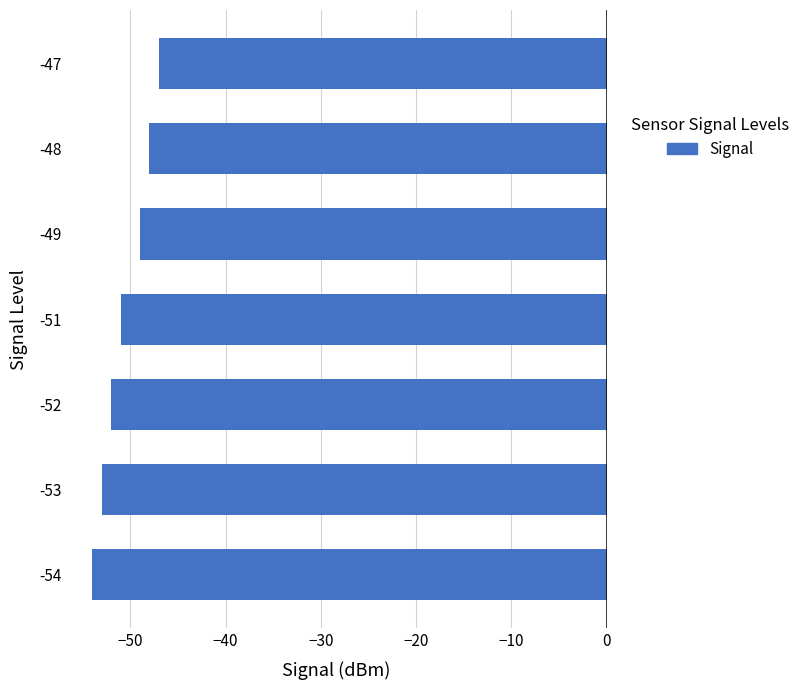

Reading bottom to top, transcribe all the data shown in this chart.

-54	-53	-52	-51	-49	-48	-47